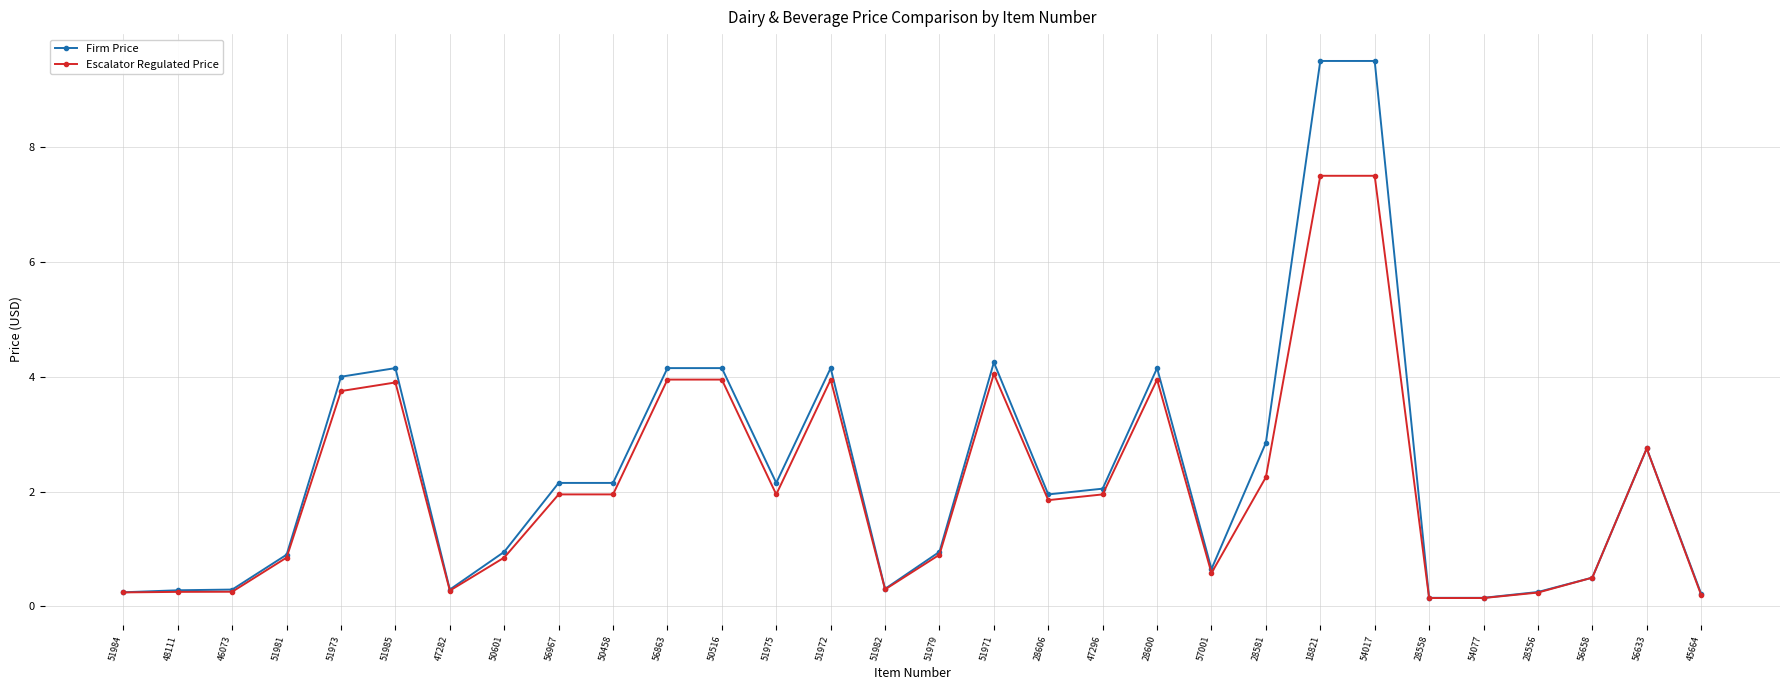

At how many categories does at least one series exceed 0?

30